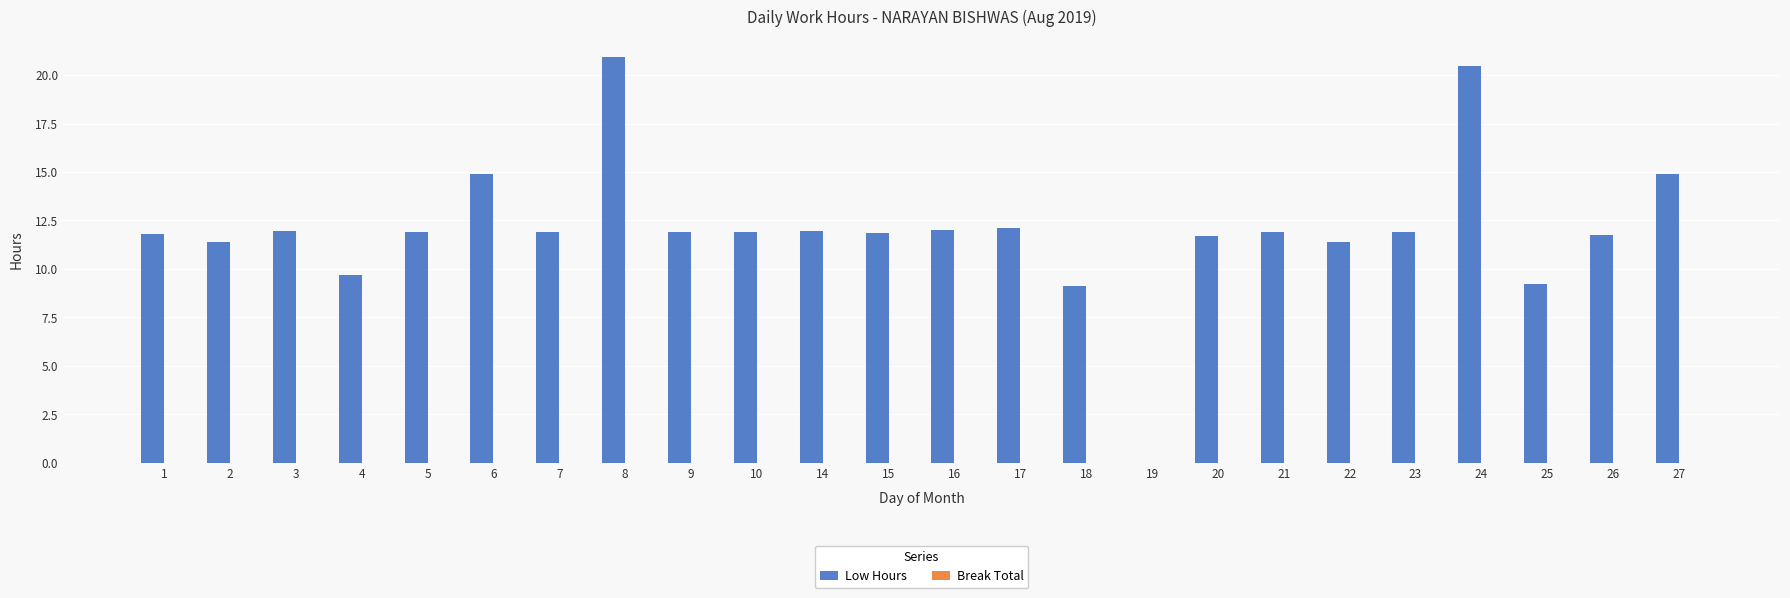

Which label corresponds to the largest value in the chart?

8